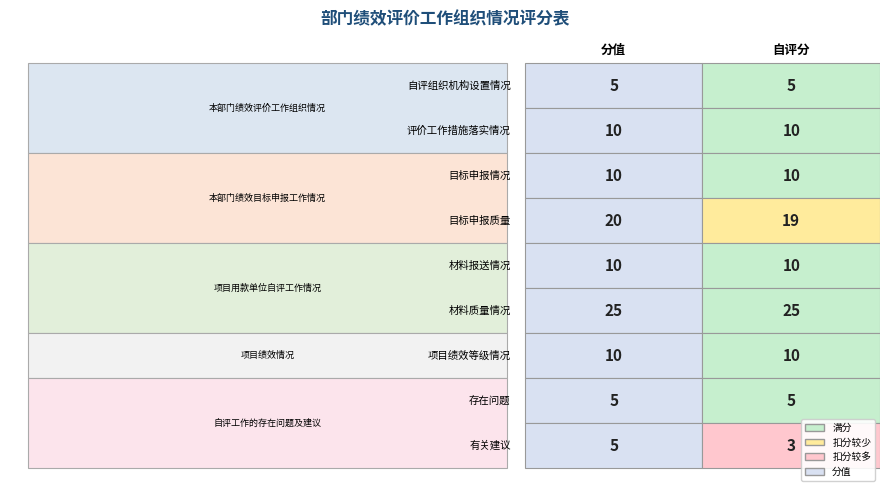

Where is 有关建议 nearest to the value 4?

自评组织机构设置情况